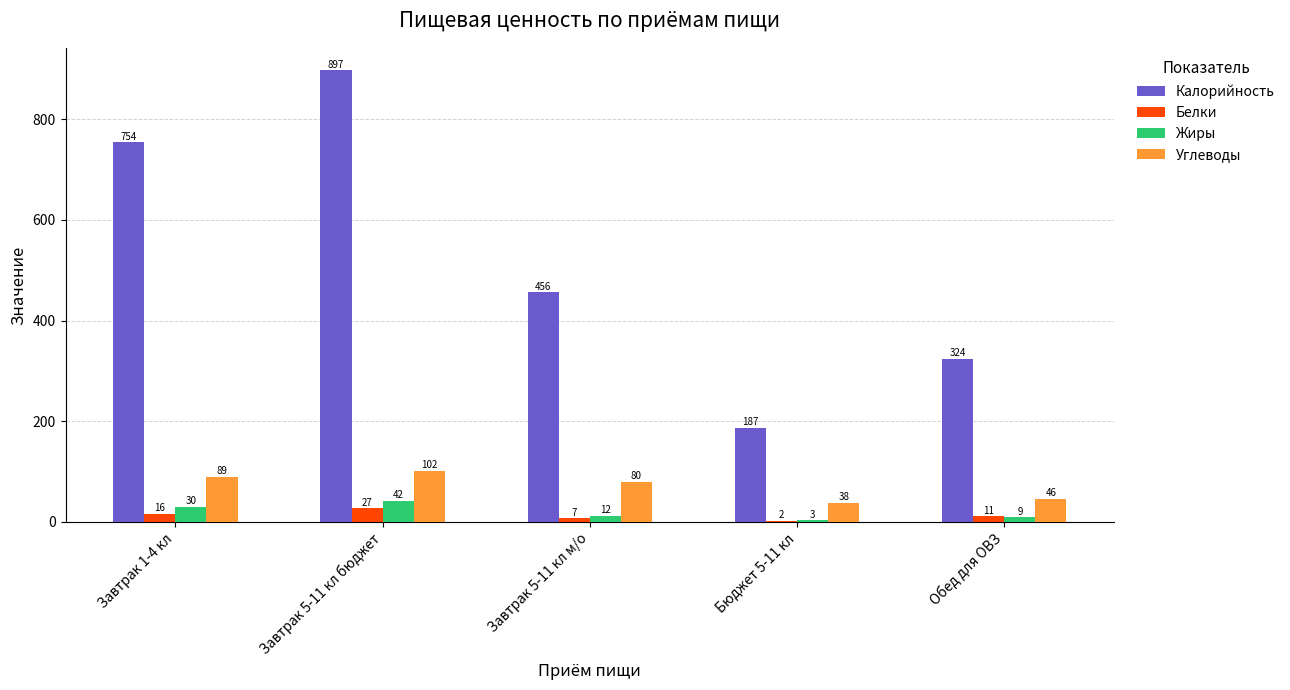

At which category is the sum across all series the highest?

Завтрак 5-11 кл бюджет